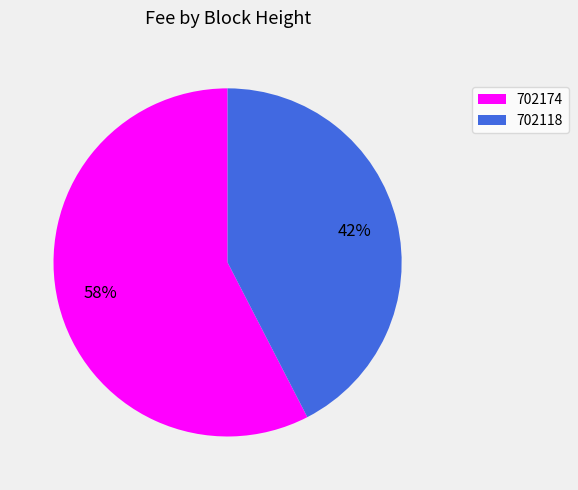

How many slices are in this pie chart?

2